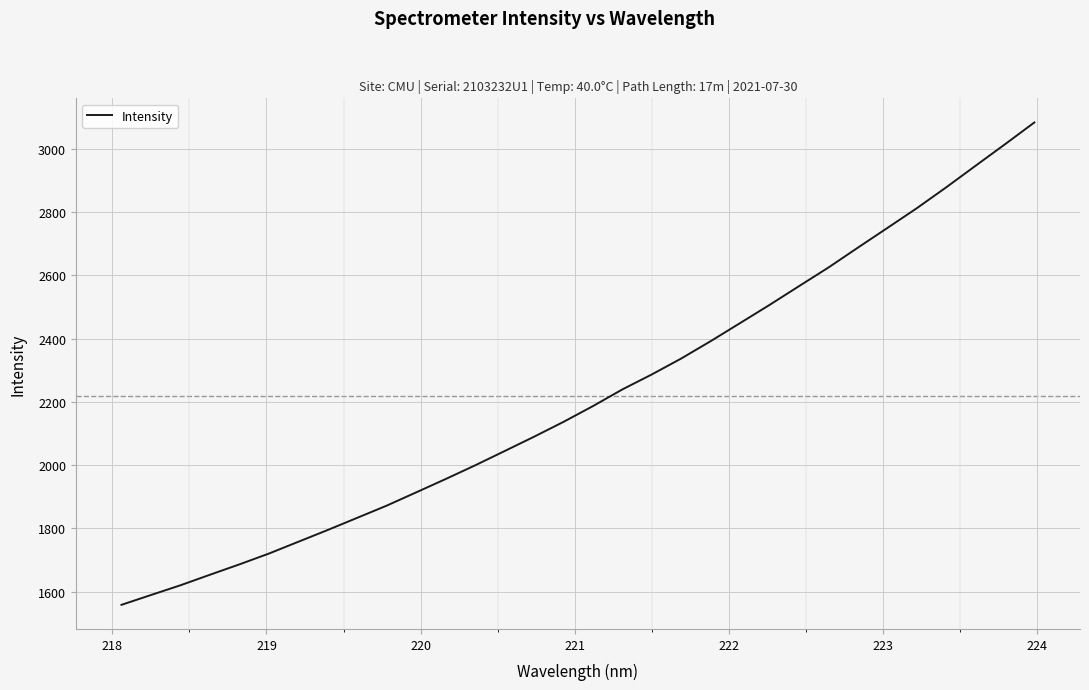

How many categories are shown in the chart?

32